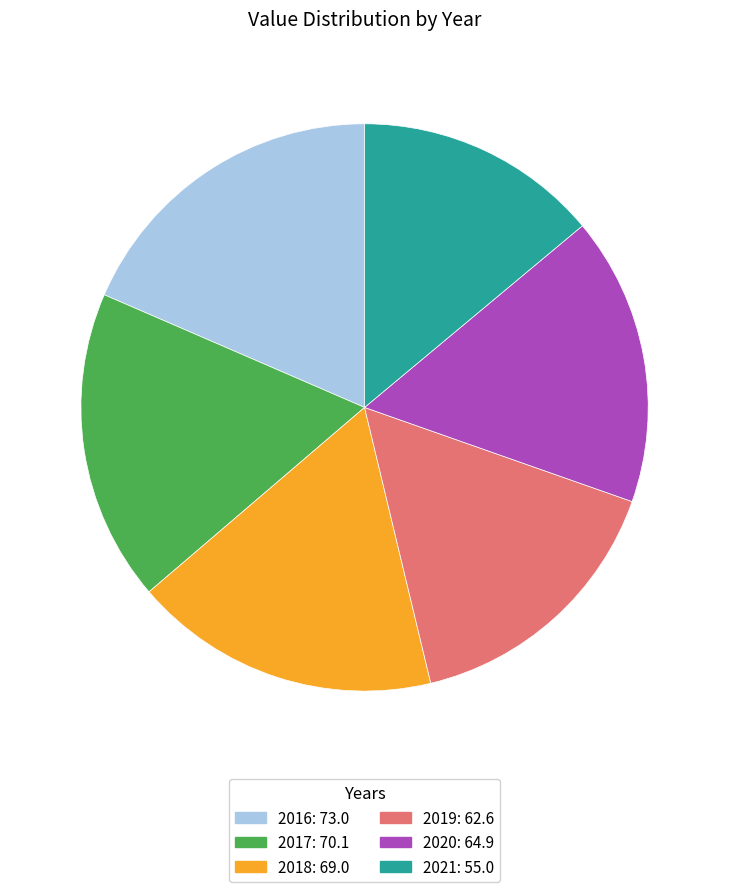

Is 2019 the majority of the pie?

No